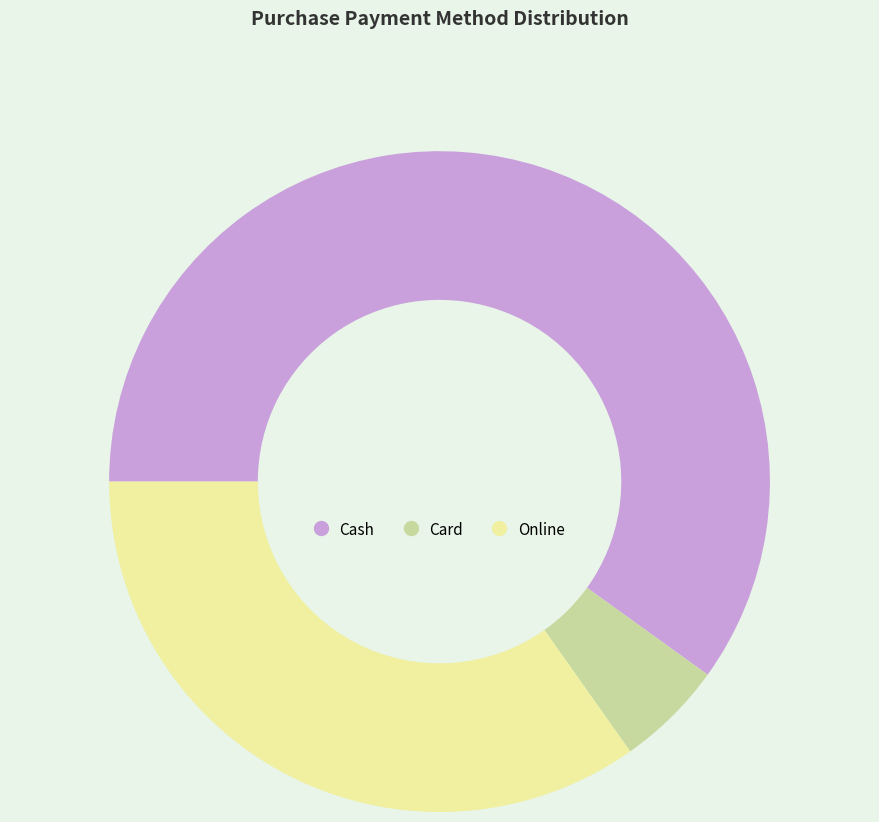

True or false: Online accounts for 28% of the total.

False